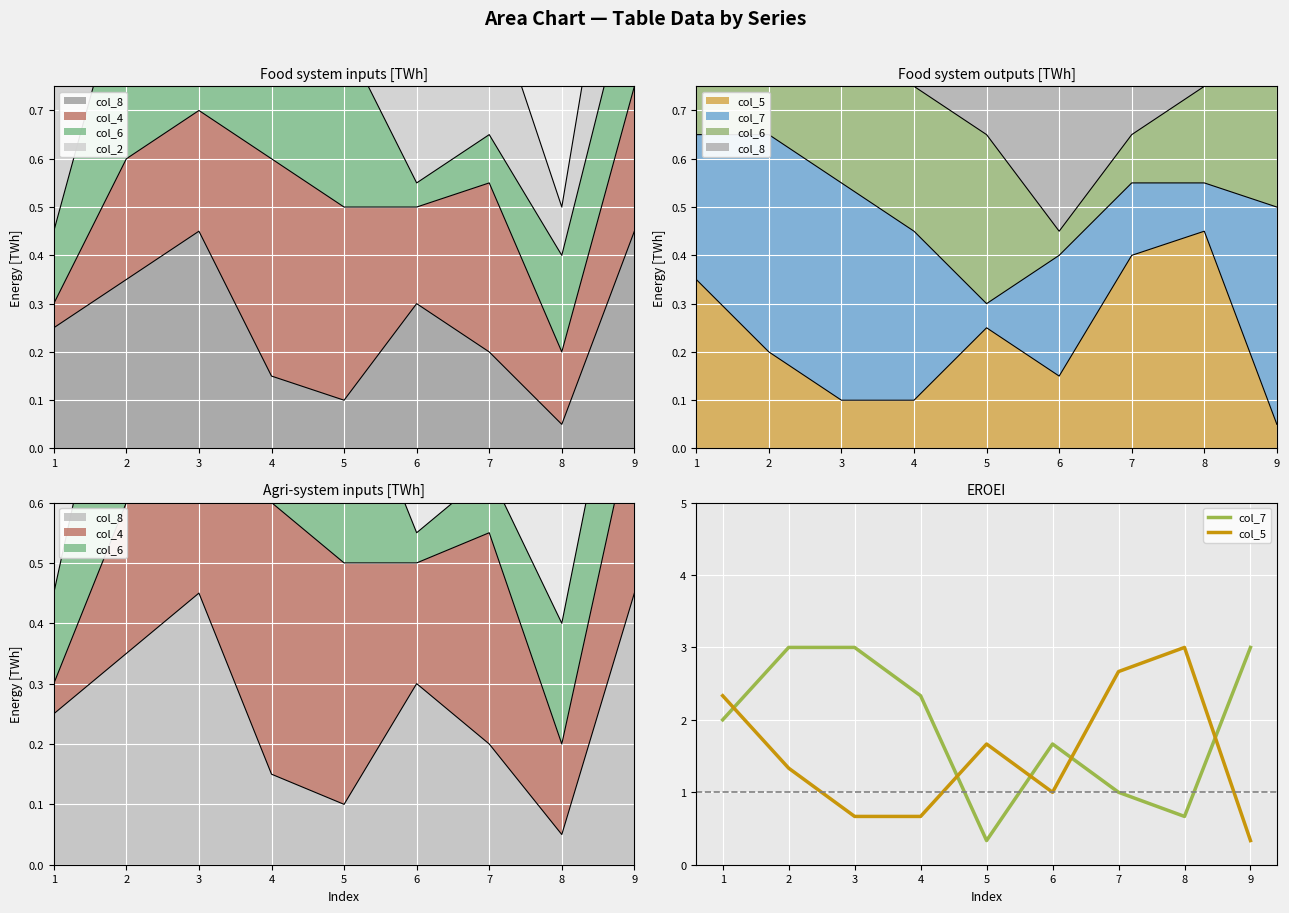

Which series has the largest total across all categories?

col_7